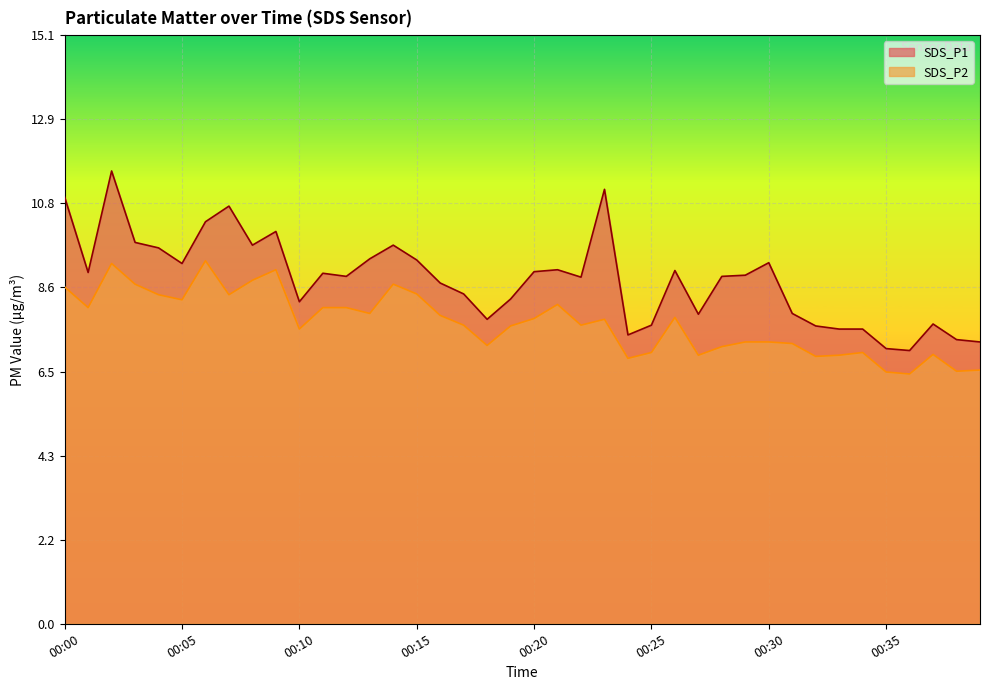

At which category is the sum across all series the highest?

00:02